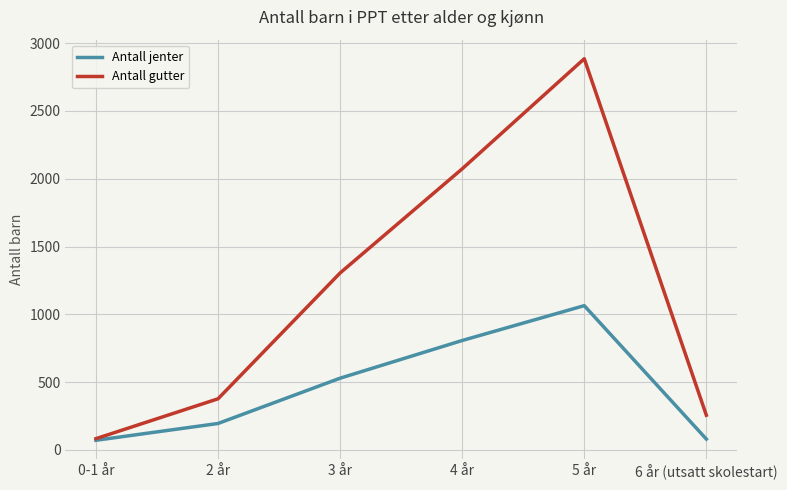

Is this an area chart (filled region under the line)?

No